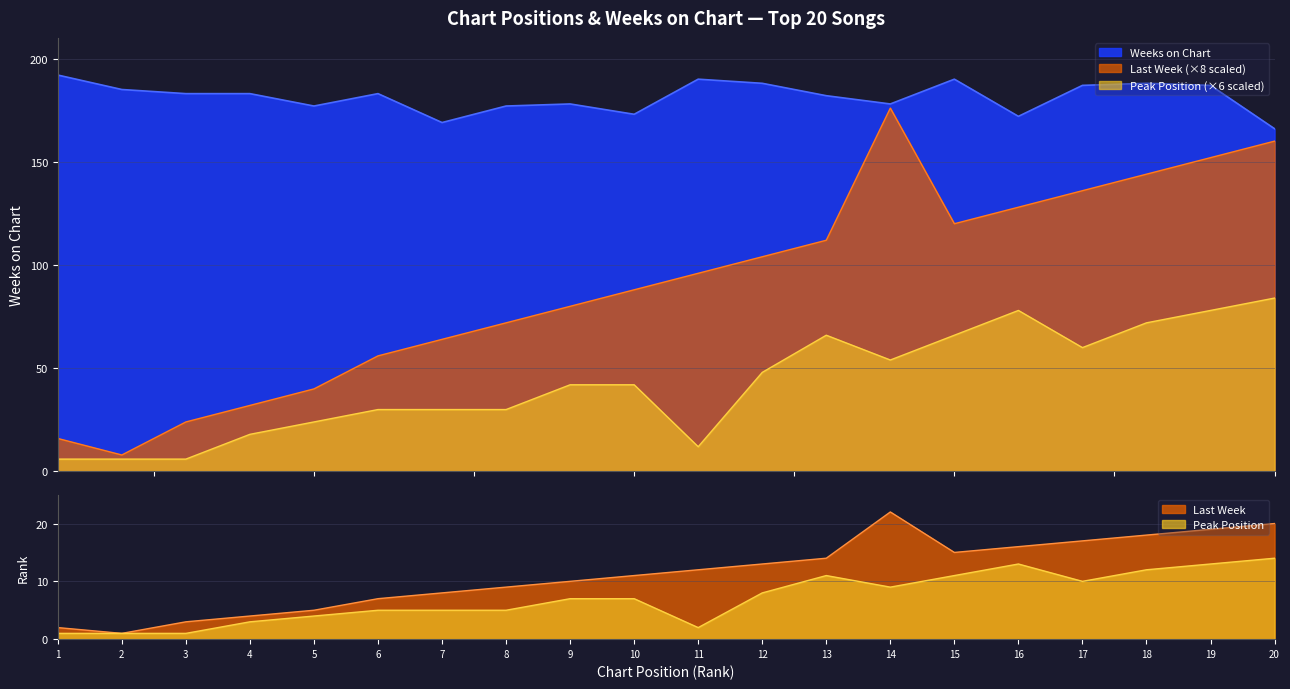

True or false: Weeks on Chart has a value of 183 at 3.

True